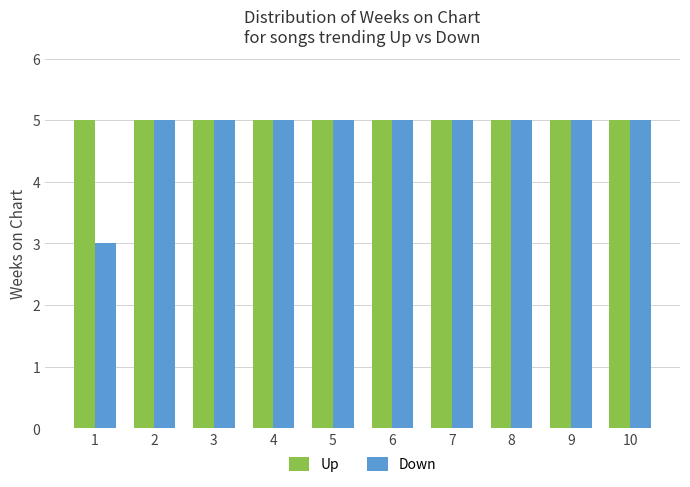

What are all the series names shown in the legend?

Up, Down